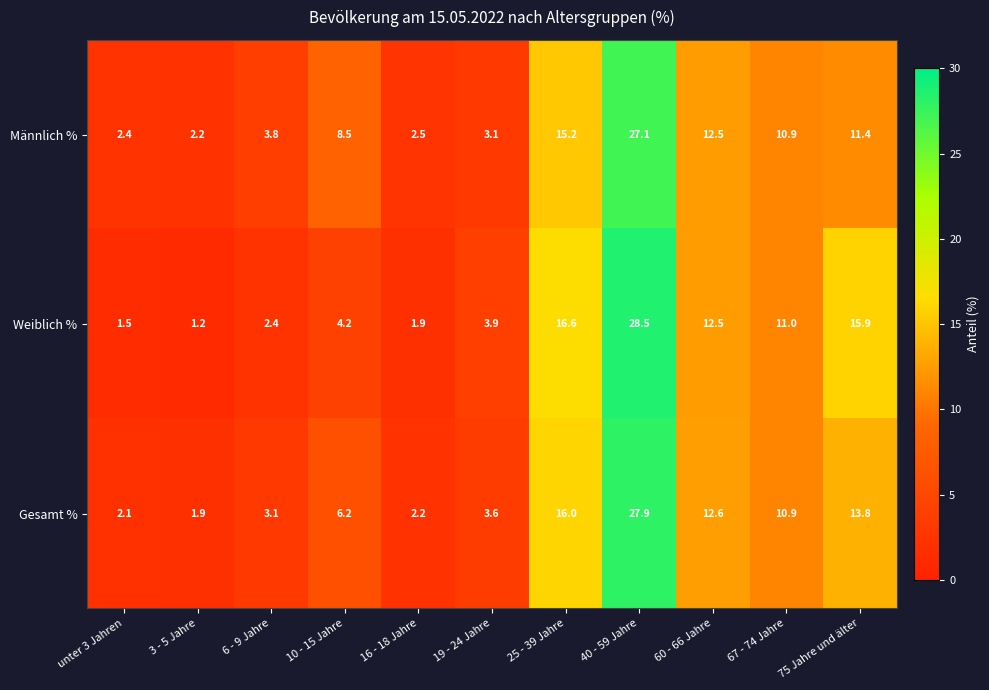

What is the difference between the highest and lowest values at 25 - 39 Jahre?

1.4